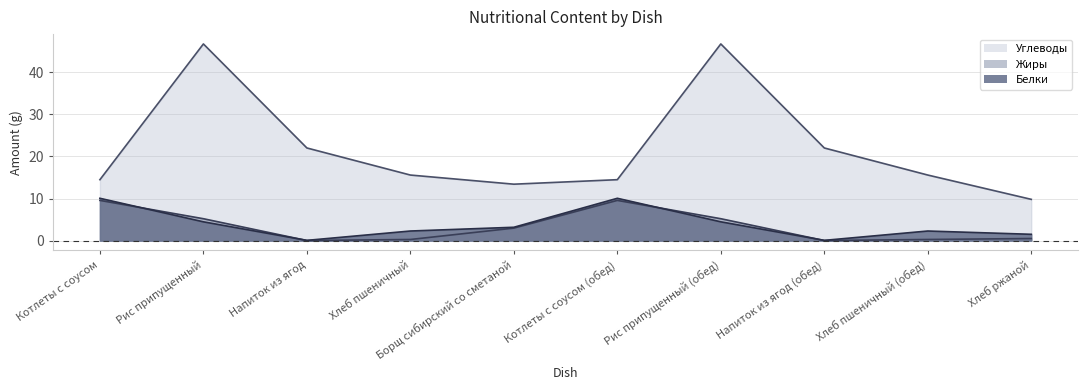

Where is the first local maximum for Углеводы?

Рис припущенный